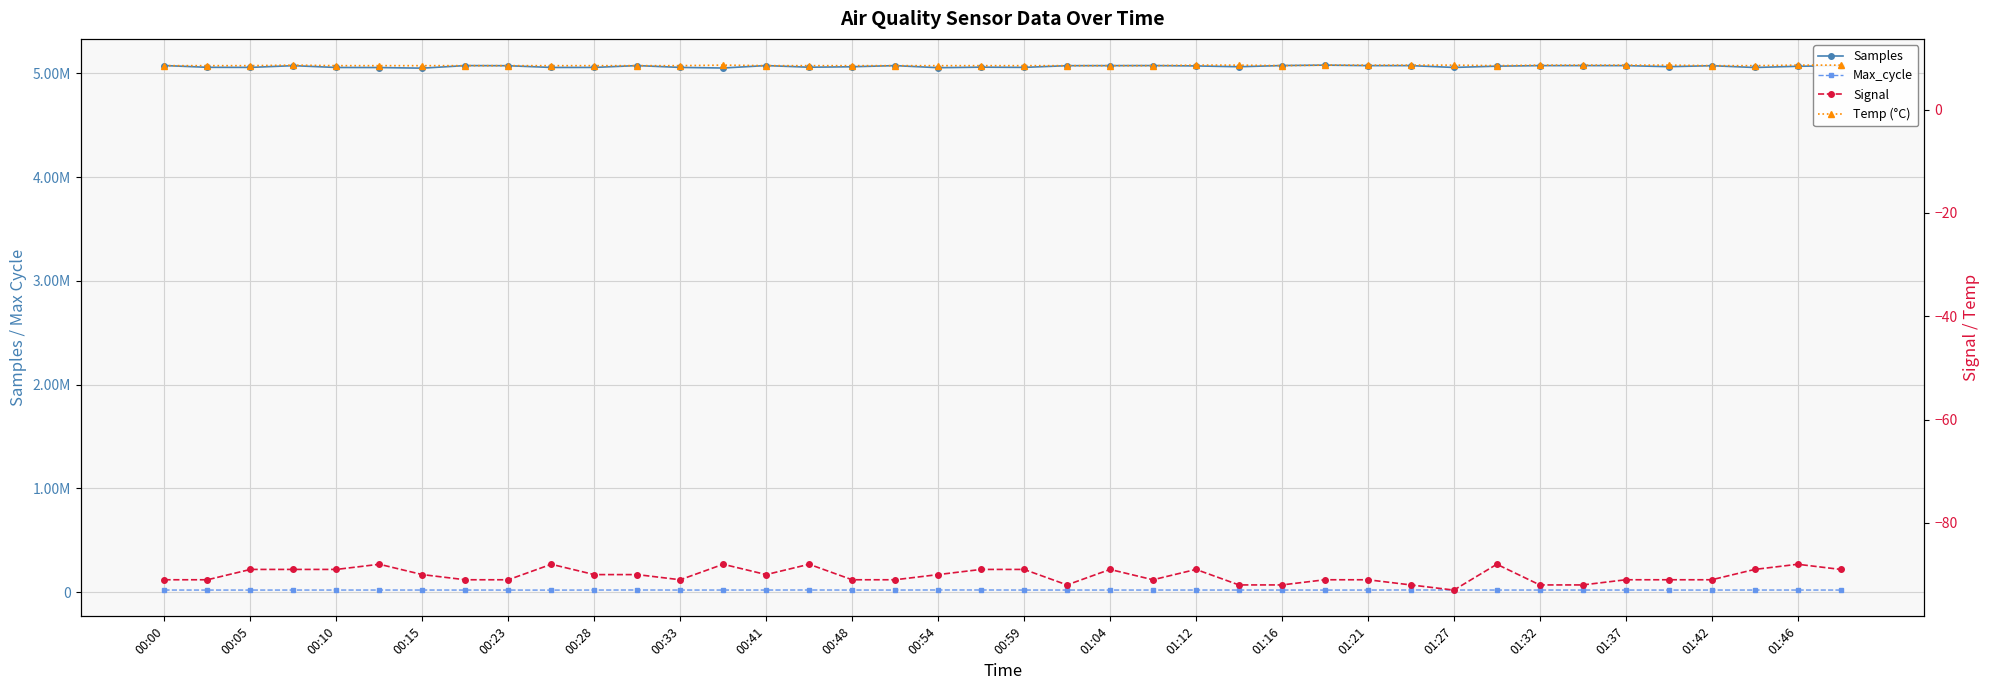

Is the value of Samples at 00:48 greater than the value of Temp (°C) at 23?

Yes